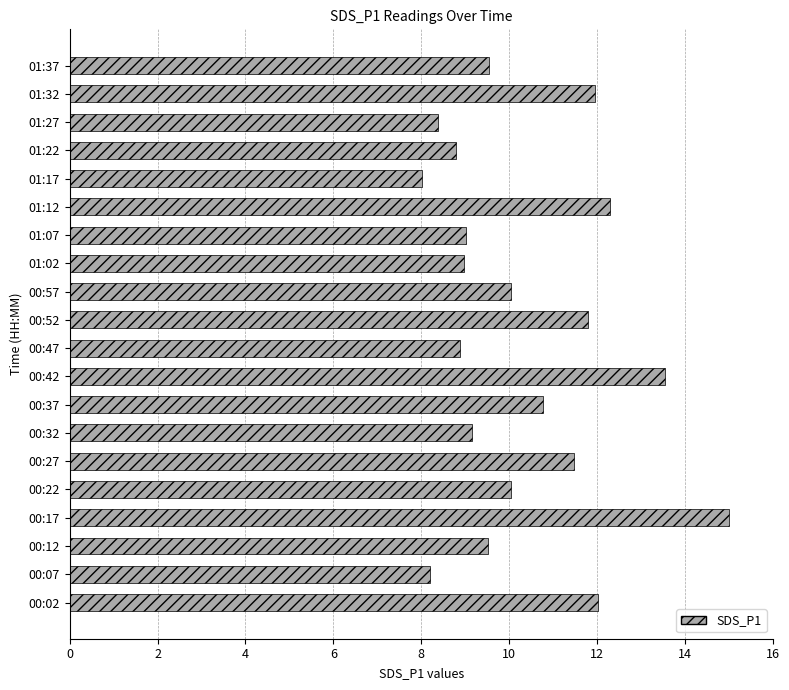

How many bars are there in total?

20